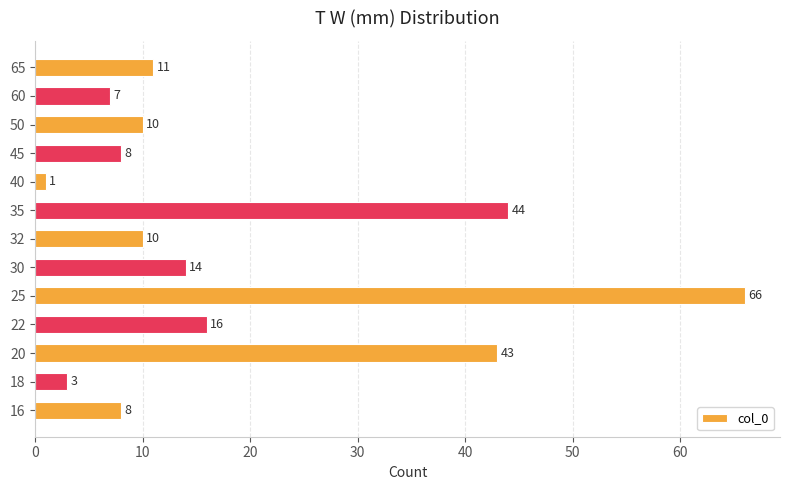

At which label is the value closest to 33?

20